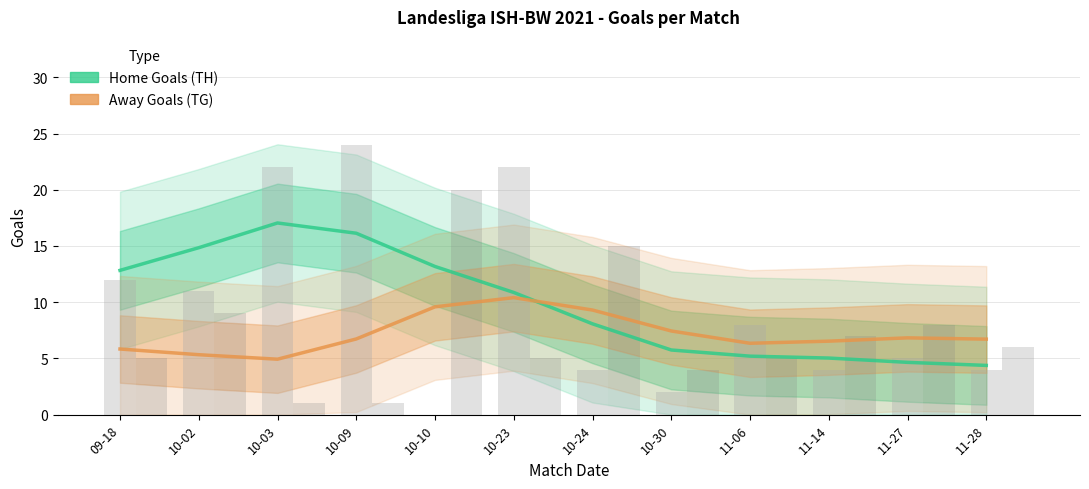

Reading left to right, extract all data points from this chart.

Home Goals (TH): 09-18=12.8	10-02=14.8	10-03=17.0	10-09=16.1	10-10=13.2	10-23=10.9	10-24=8.1	10-30=5.7	11-06=5.2	11-14=5.0	11-27=4.7	11-28=4.4
Away Goals (TG): 09-18=5.8	10-02=5.3	10-03=4.9	10-09=6.7	10-10=9.6	10-23=10.4	10-24=9.3	10-30=7.4	11-06=6.3	11-14=6.5	11-27=6.8	11-28=6.7